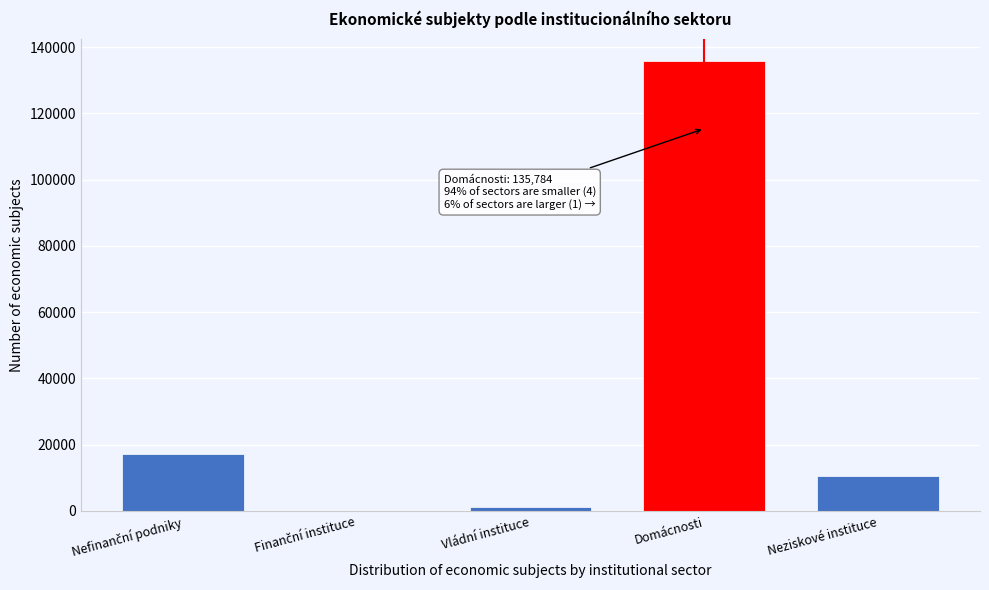

True or false: the data shows 10446 at Neziskové instituce.

True